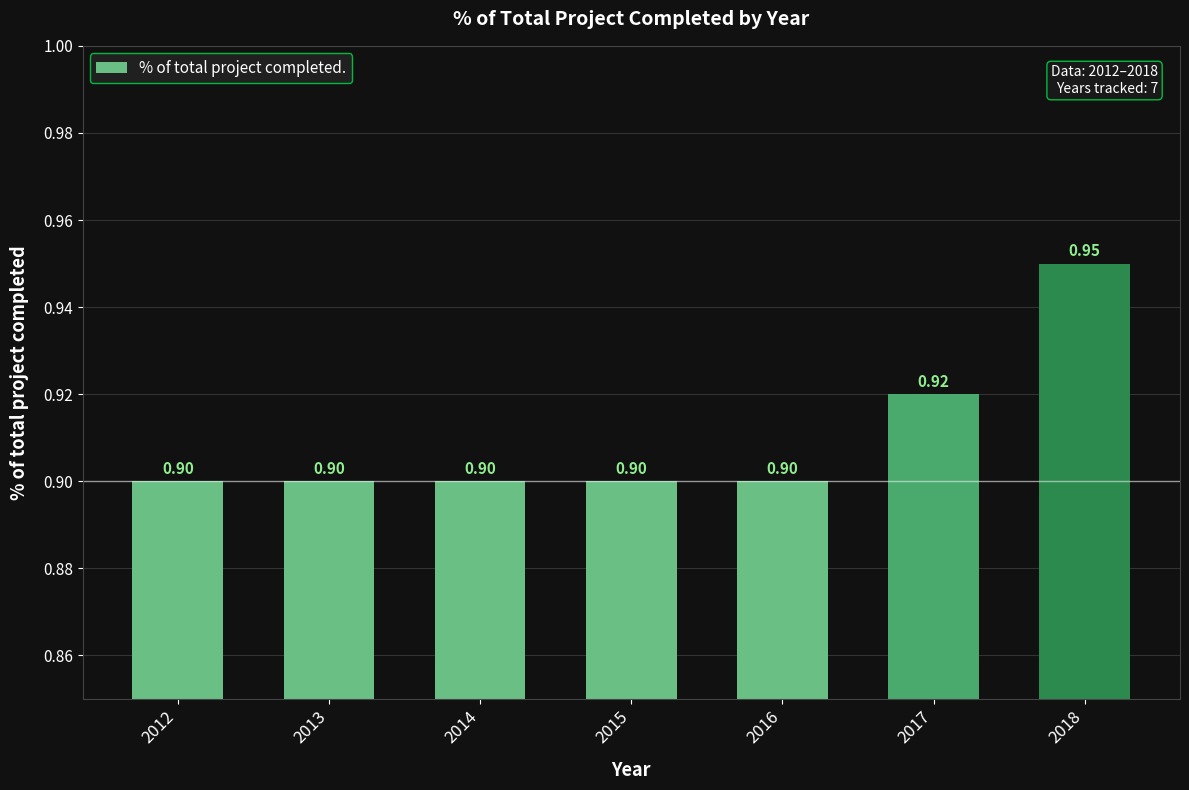

Which has a higher value, 2012 or 2018?

2018